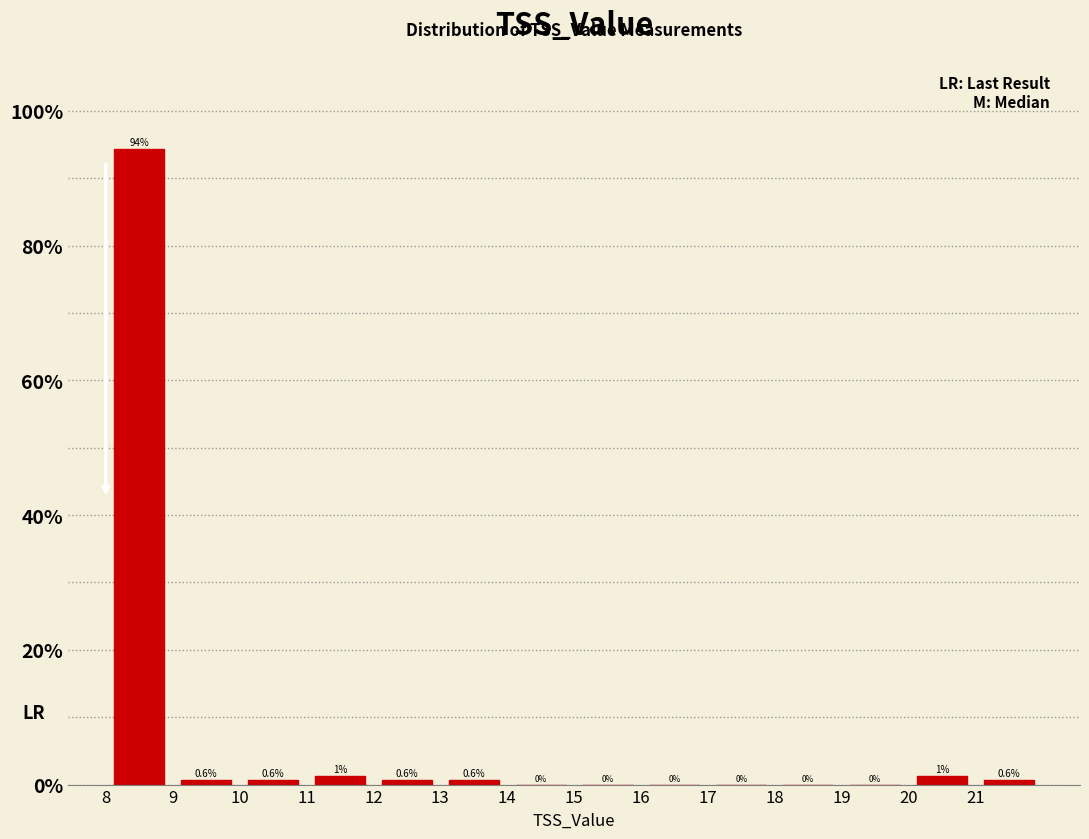

Over which range of the x-axis is the bar tallest?

8 to 9